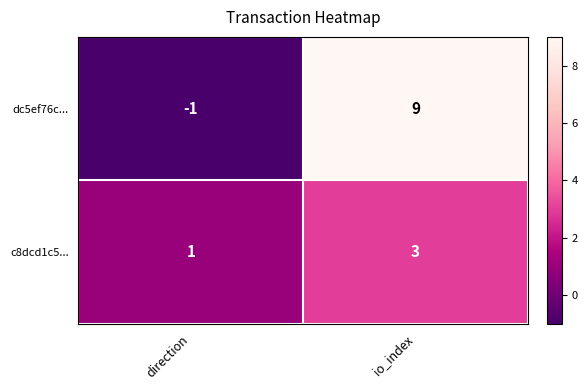

What is the sum of all dc5ef76c... values?

8